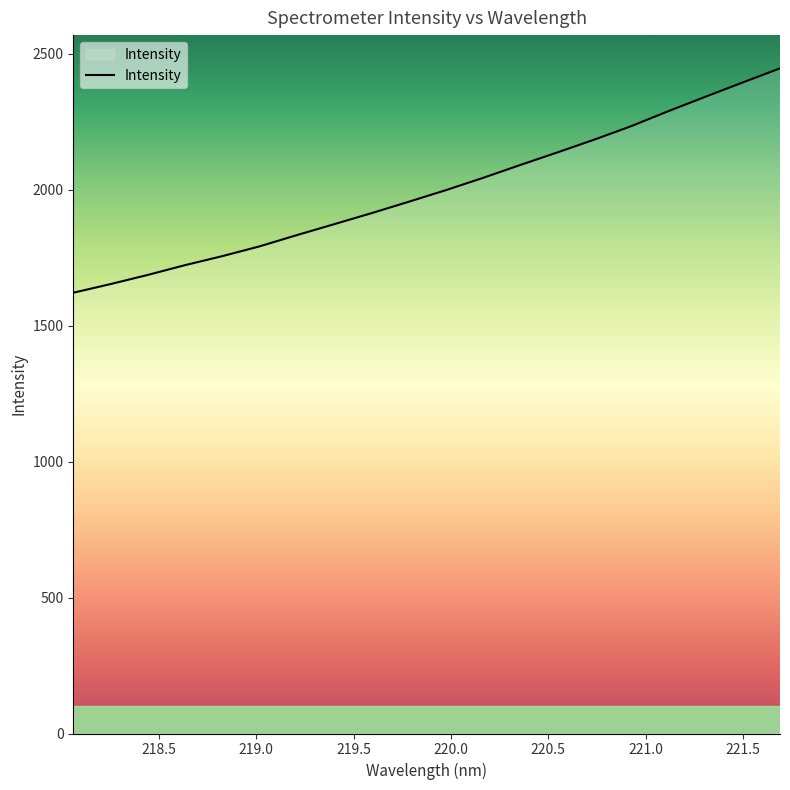

What is the greatest value displayed?

2445.8